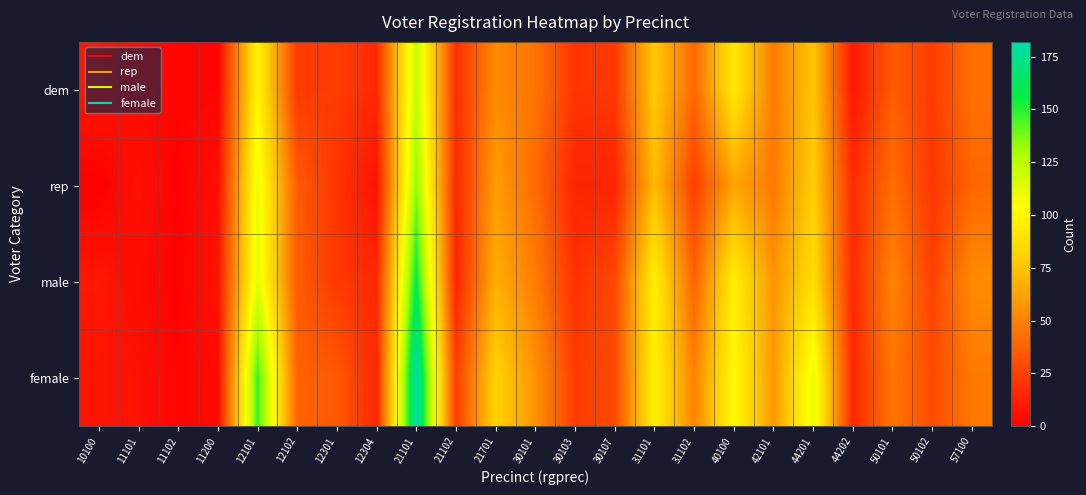

What is the greatest value displayed?

182